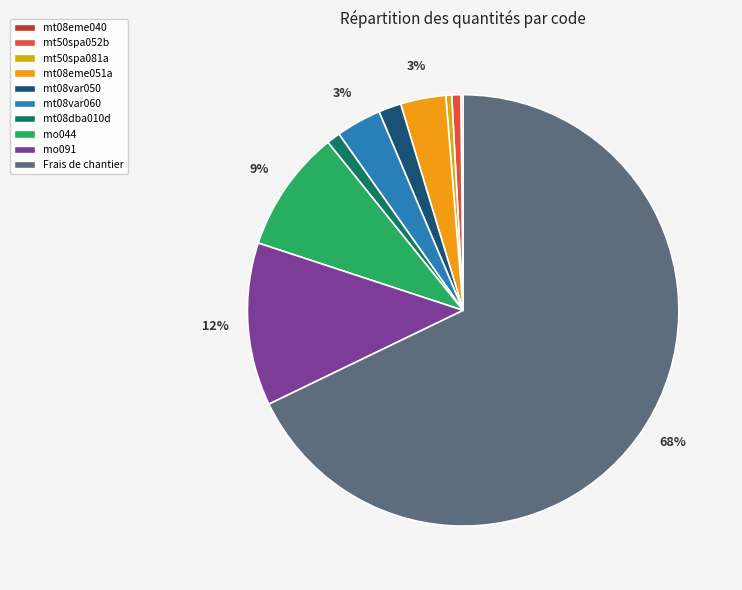

Which slice is the largest?

Frais de chantier